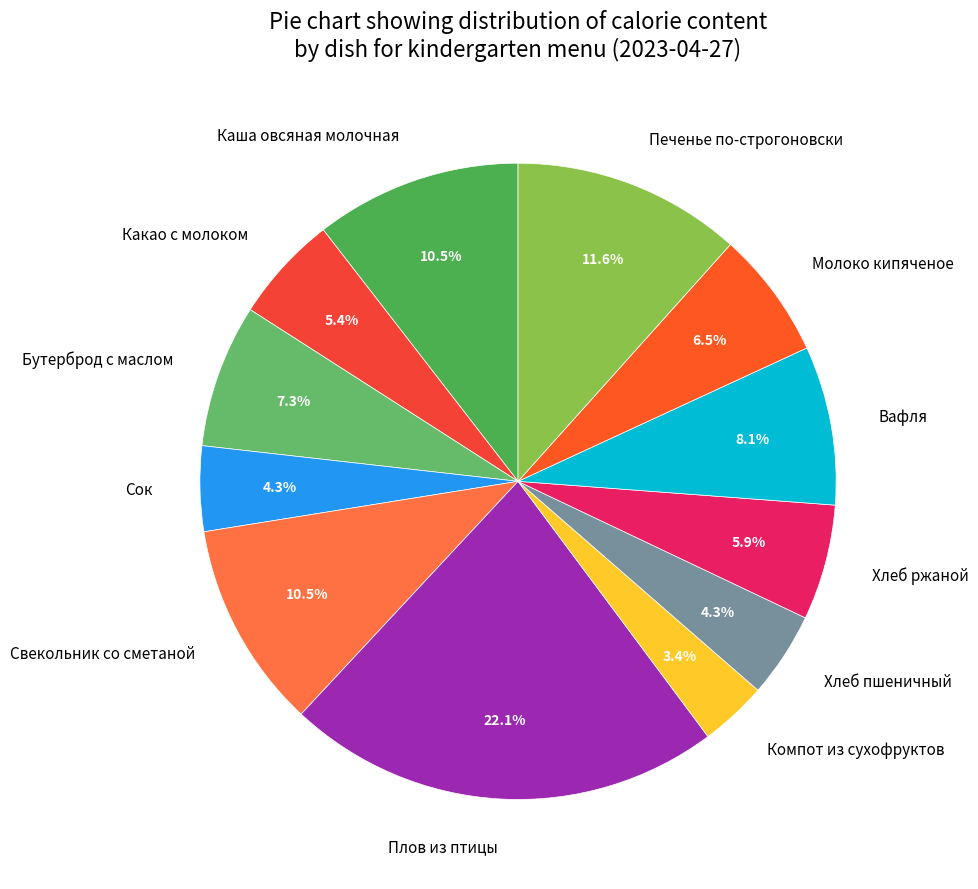

To the nearest percent, what is the average slice percentage?

8%